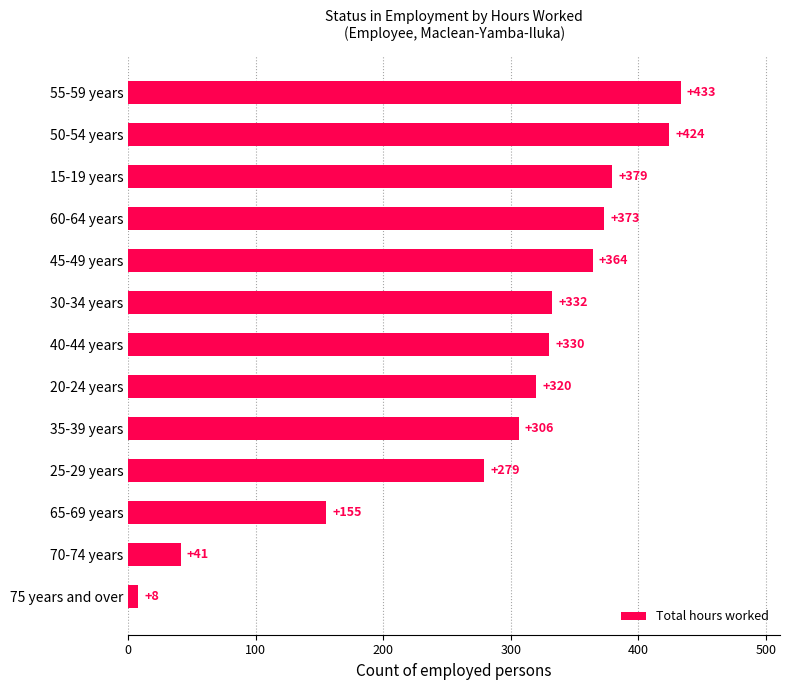

What is the sum of the values at 50-54 years and 40-44 years?

754